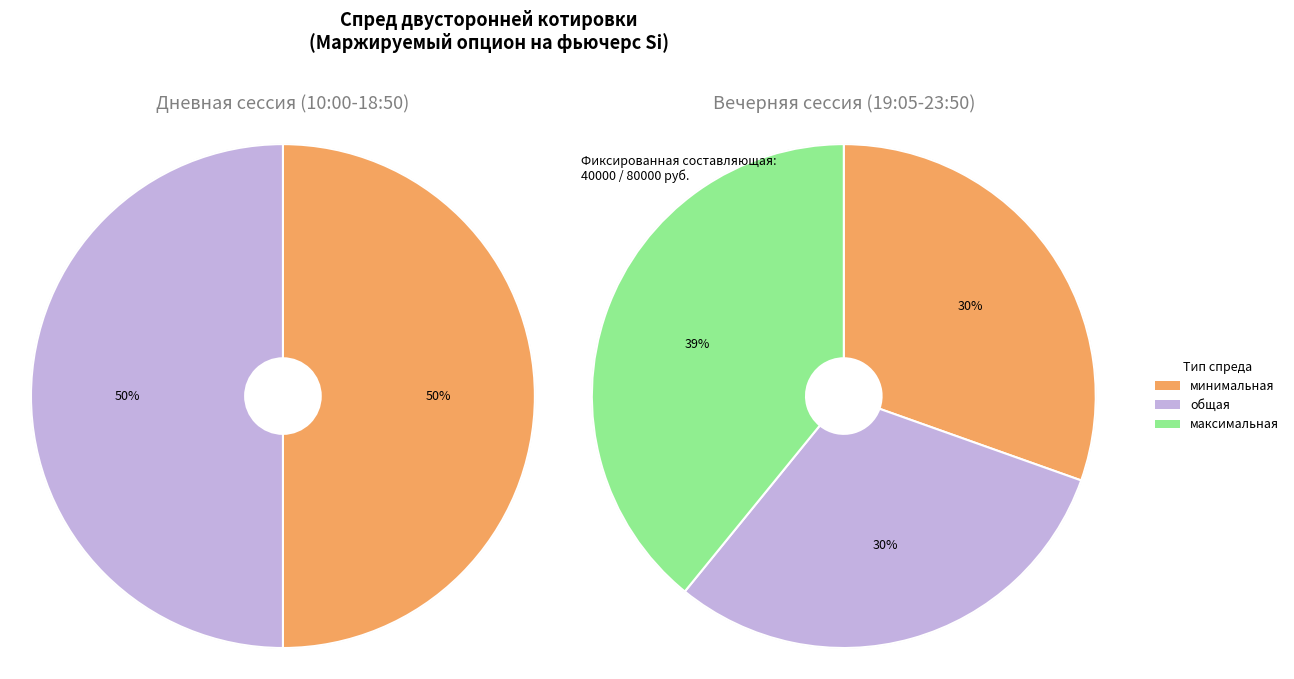

Does CS+2500 represent more than half of the total?

No